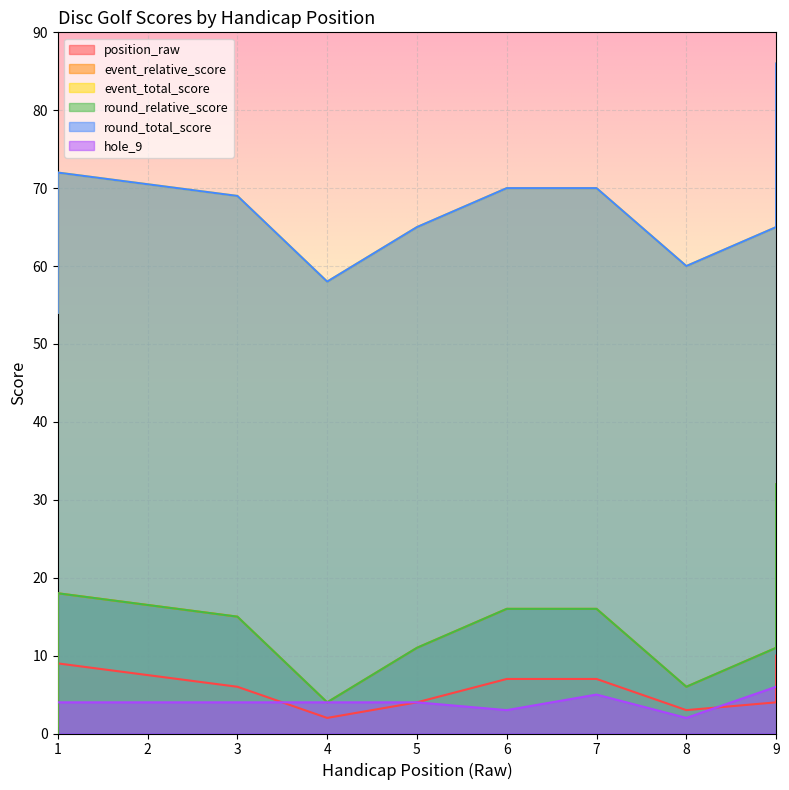

Where does the hole_9 series first go above 4?

7